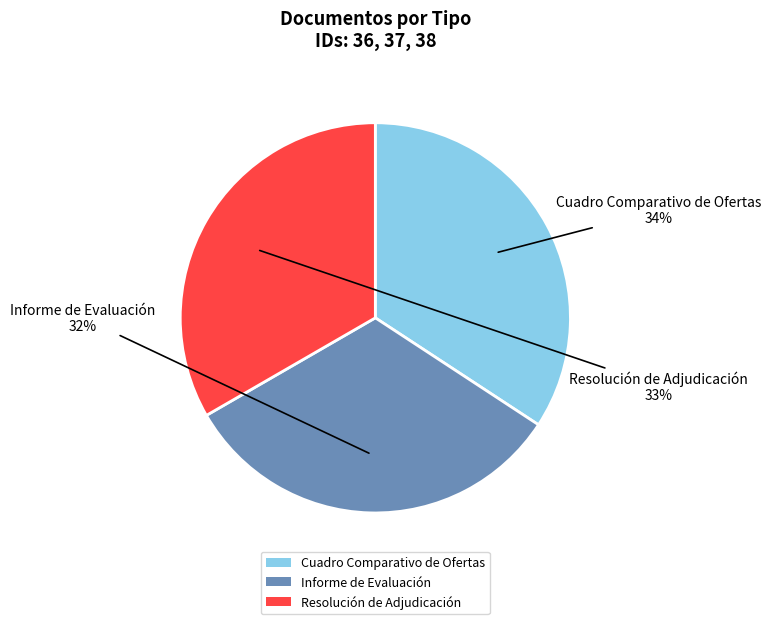

The Informe de Evaluación slice represents 24% of the pie. True or false?

False